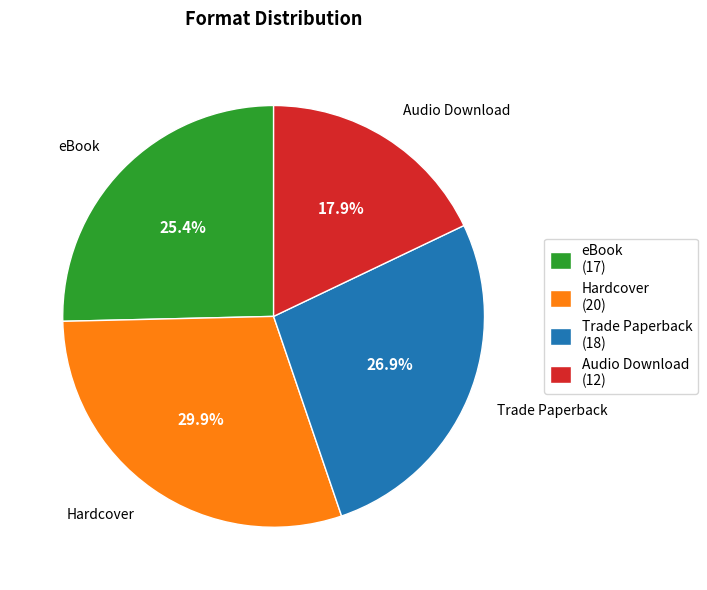

Is there a majority slice in this chart?

No